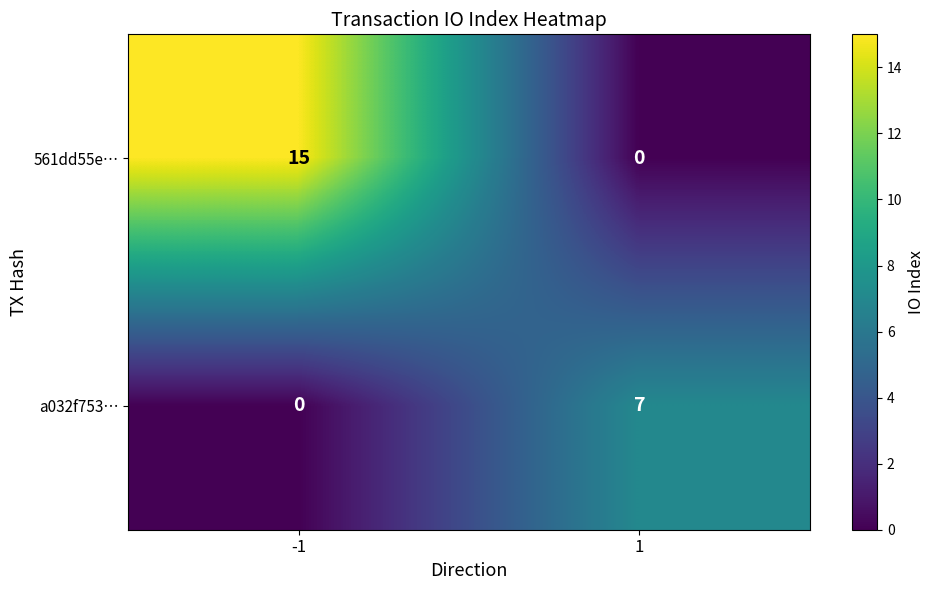

What is the spread (max minus min) of values at -1?

15